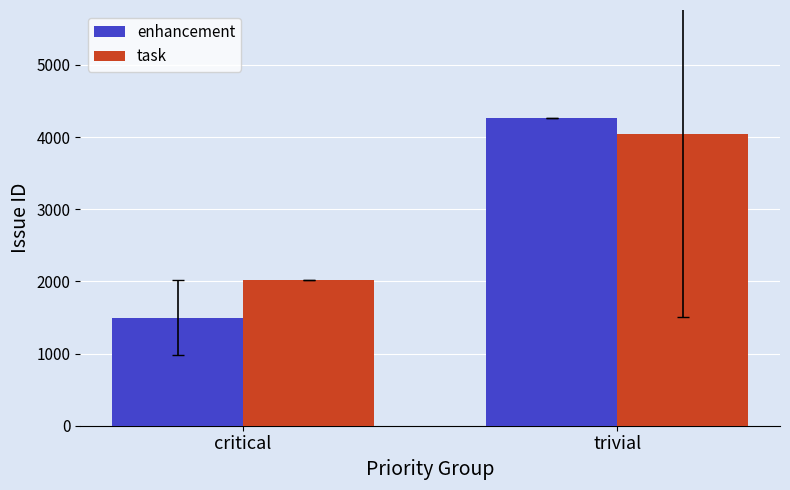

List the series in order of their peak value, highest first.

enhancement, task